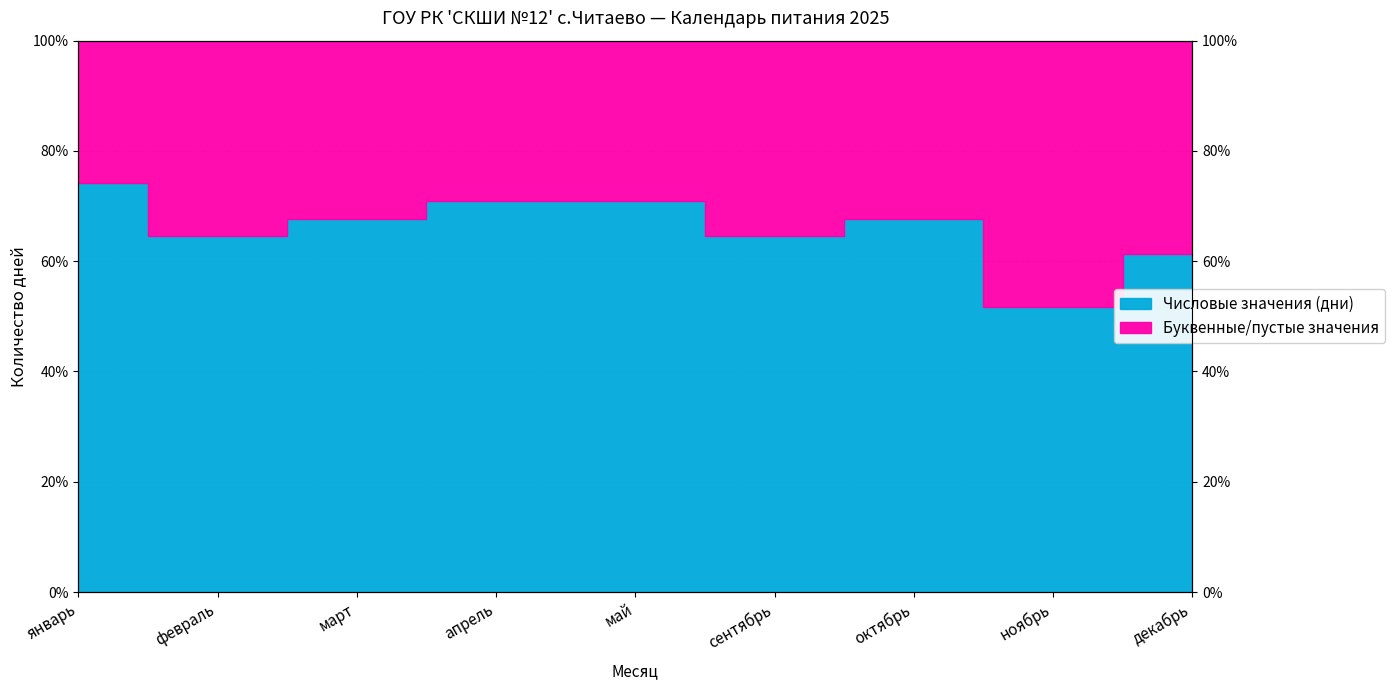

List the labels in order of value, largest first.

январь, апрель, май, март, октябрь, февраль, сентябрь, декабрь, ноябрь